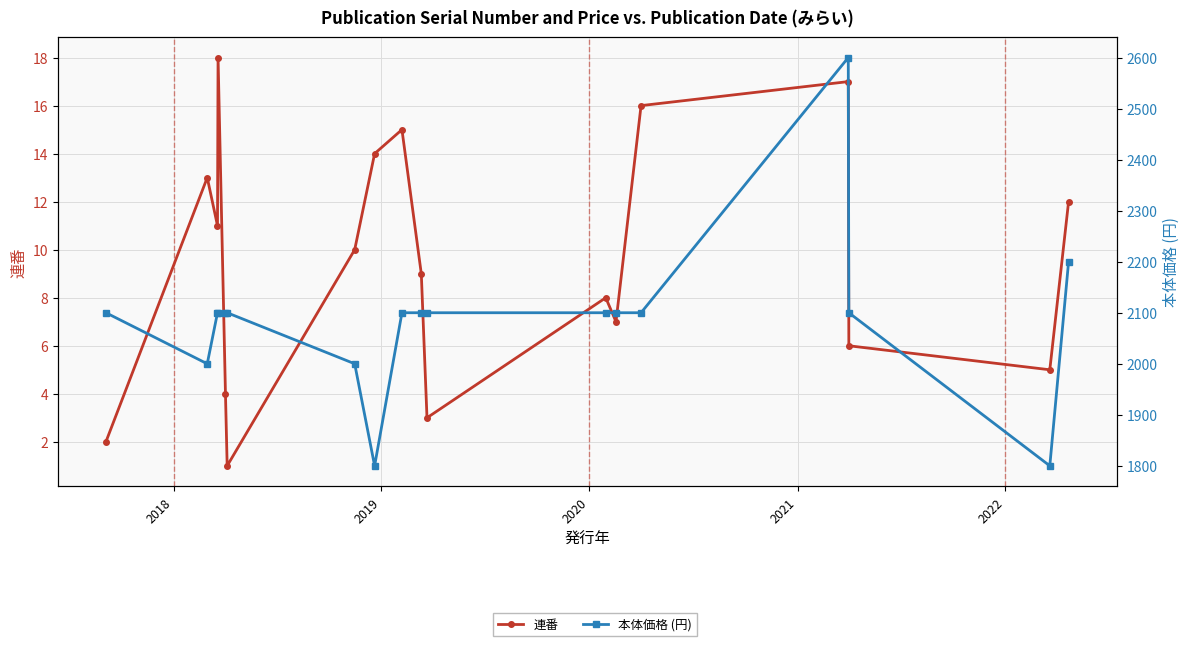

True or false: 連番 has a value of 20 at 7.

False